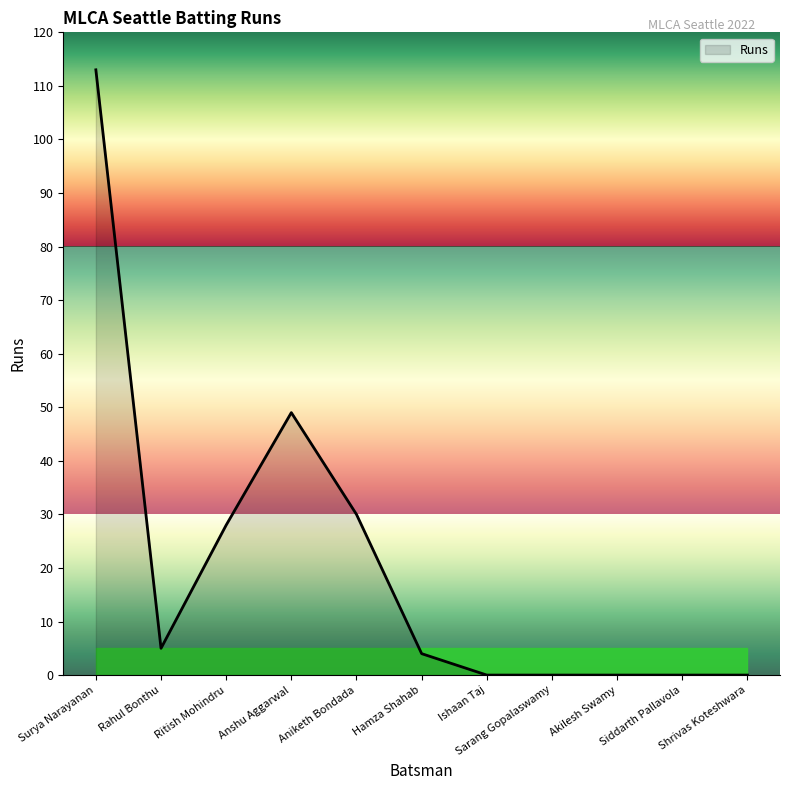

What is the greatest value displayed?

113